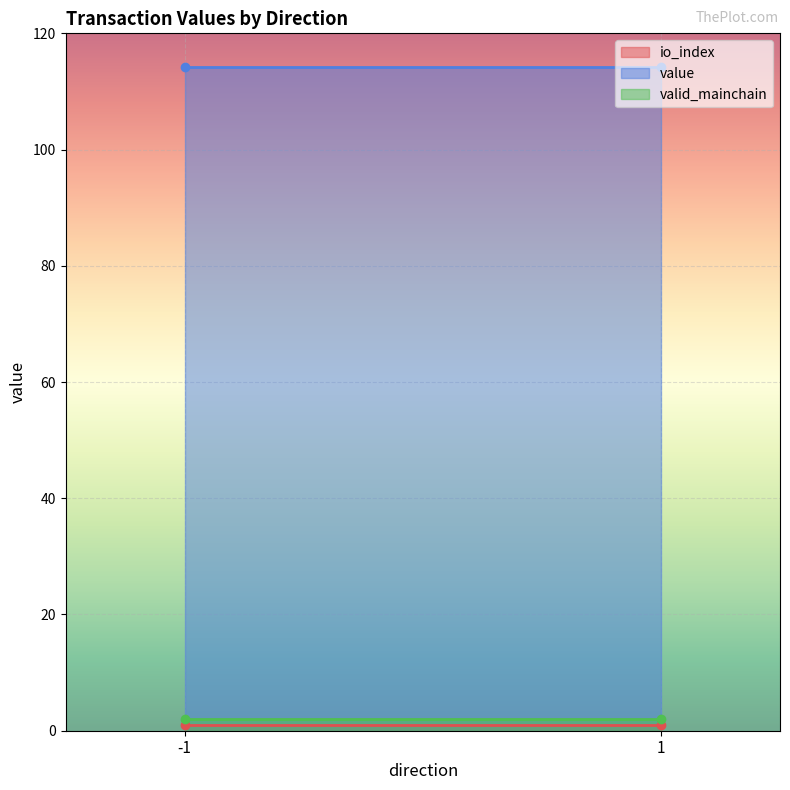

True or false: io_index and valid_mainchain cross at least once.

False